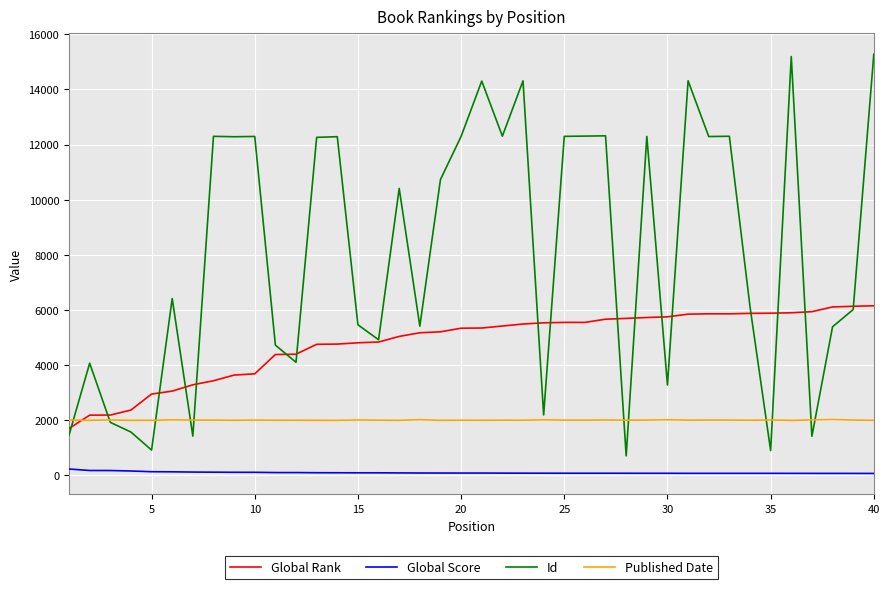

List the series in order of their peak value, lowest first.

Global Score, Published Date, Global Rank, Id